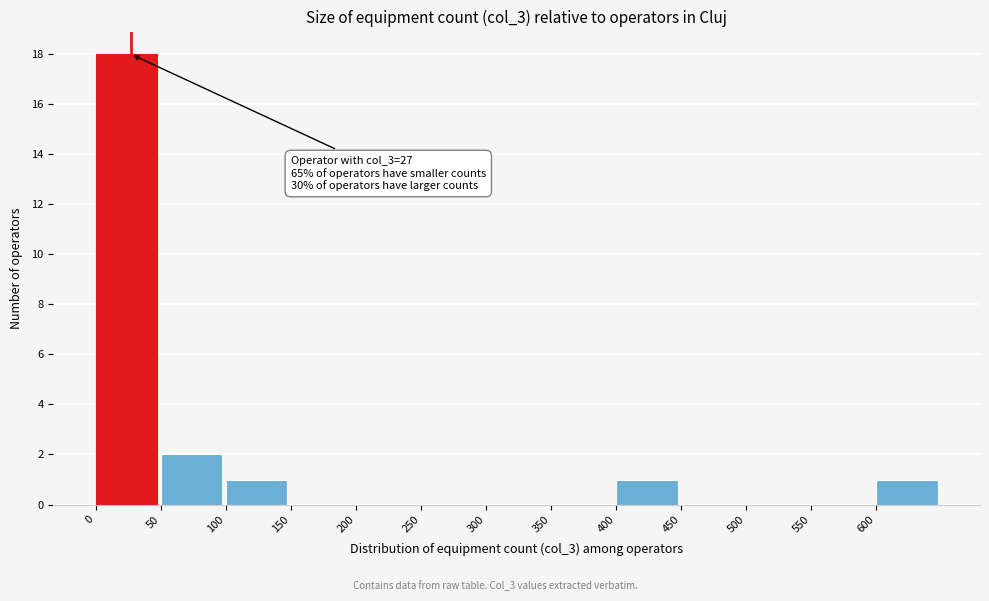

Which range on the x-axis has the tallest bar?

0 to 50